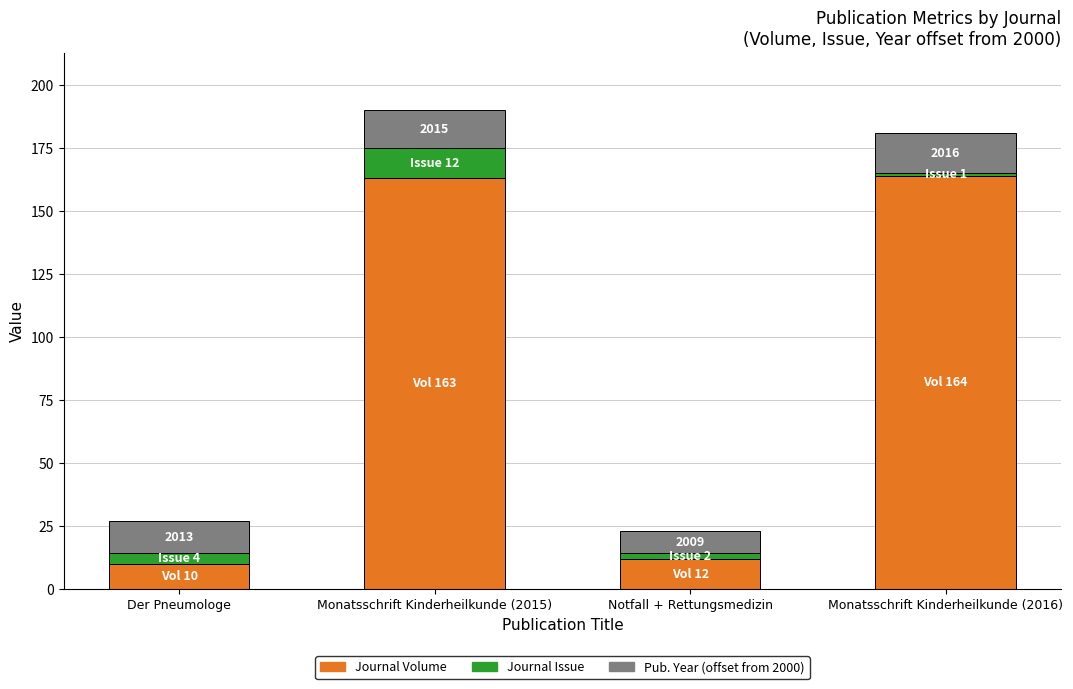

Is it true that Journal Volume equals 163 at Monatsschrift Kinderheilkunde (2015)?

True